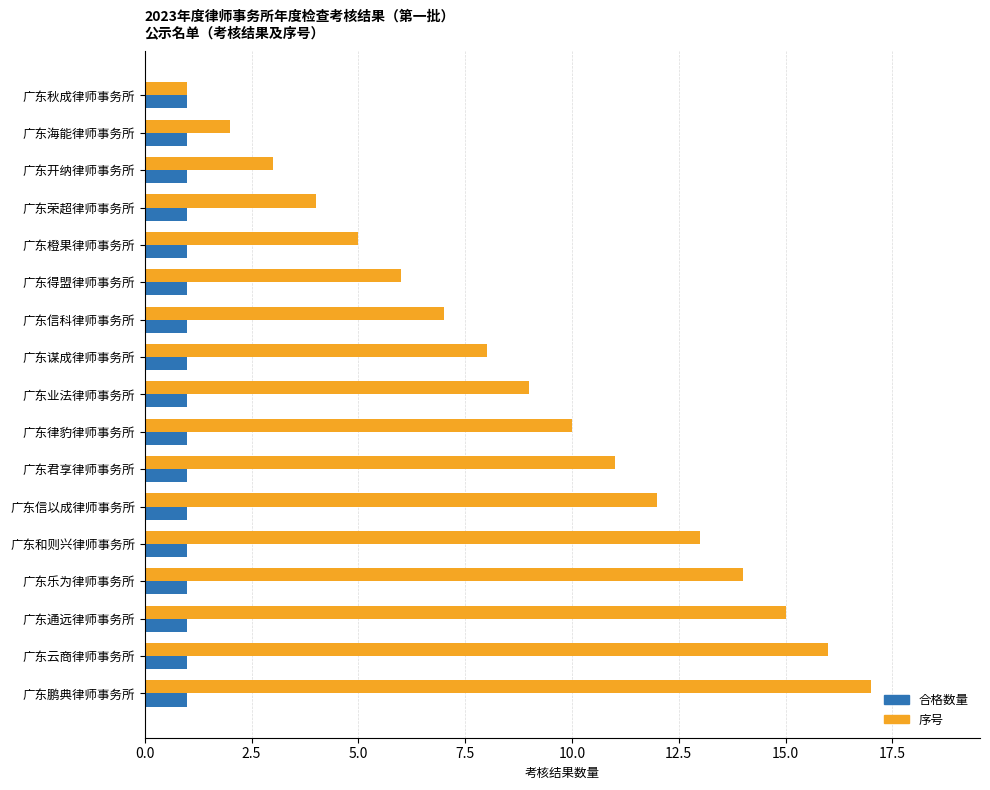

How many series are shown in this chart?

2